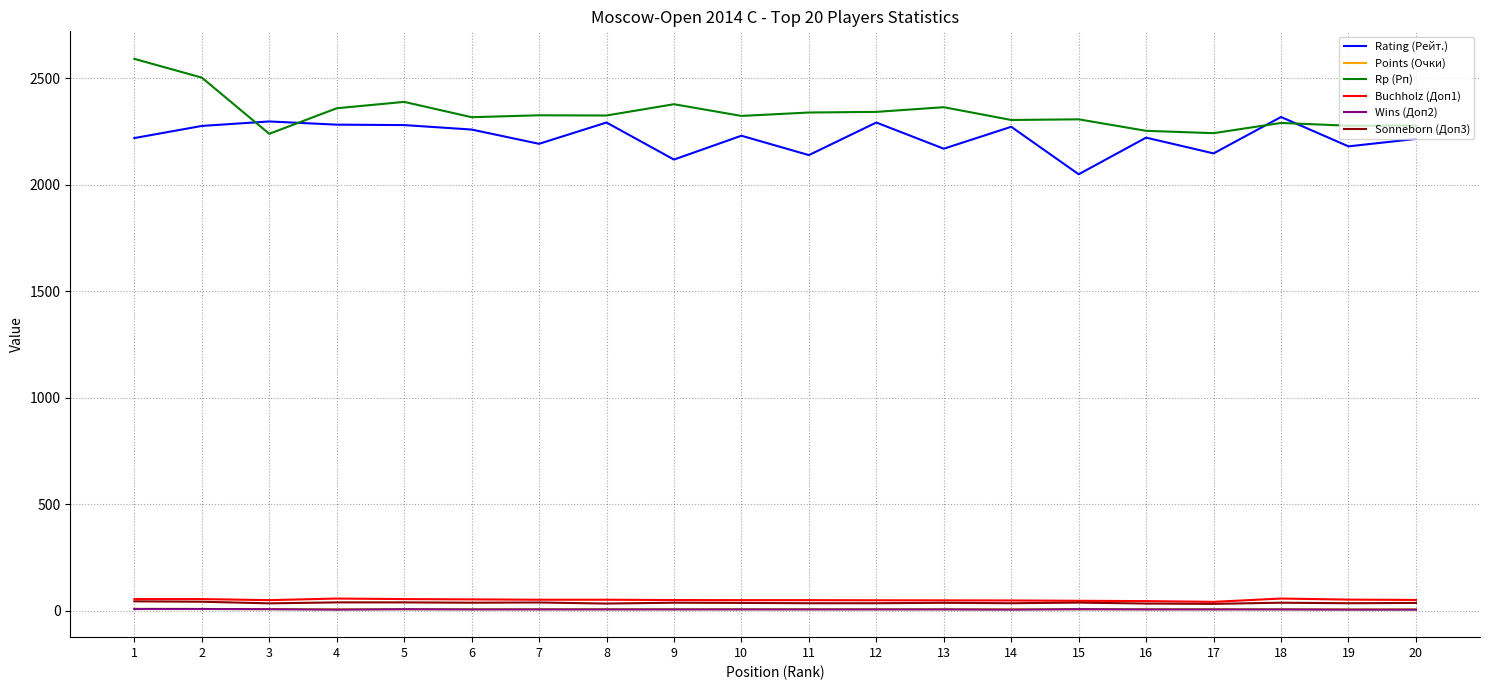

True or false: Buchholz (Доп1) and Sonneborn (Доп3) cross at least once.

False